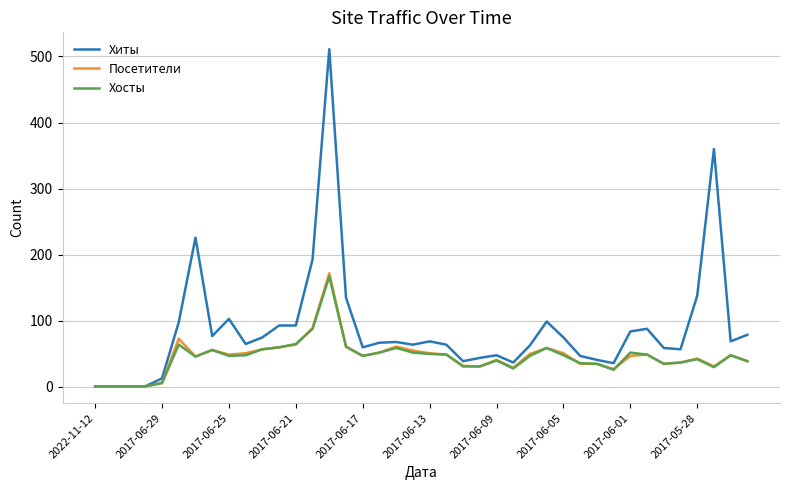

Which series has the largest total across all categories?

Хиты